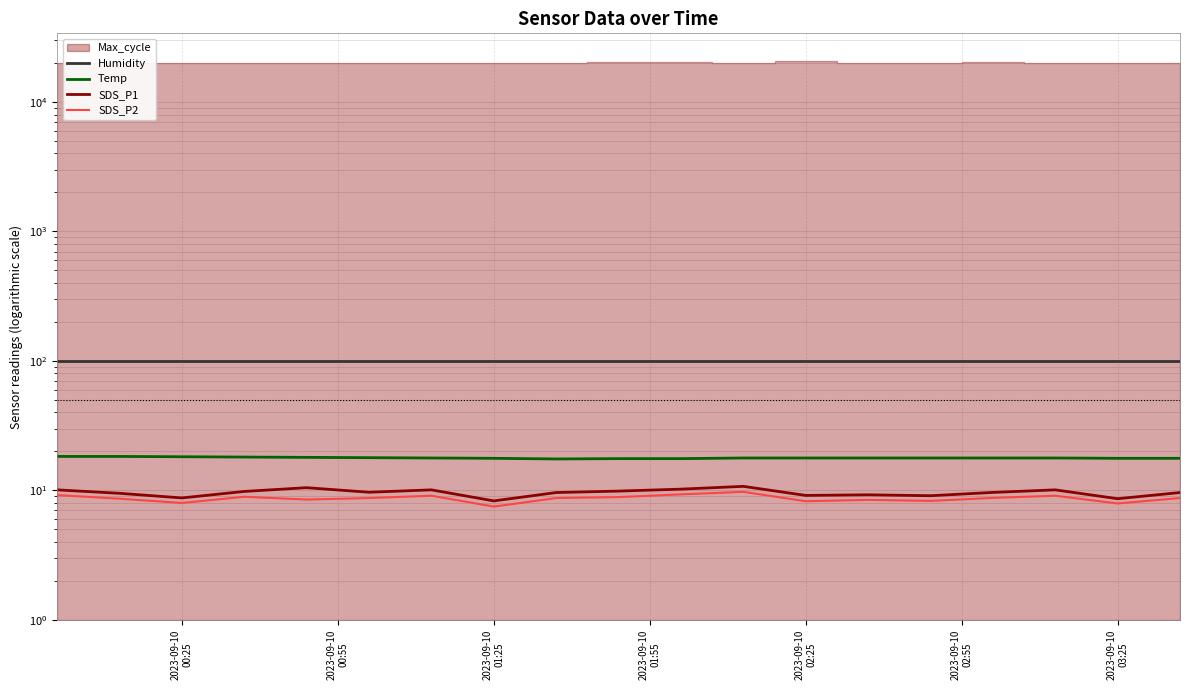

At which label does Humidity reach its minimum?

2023-09-10
00:25